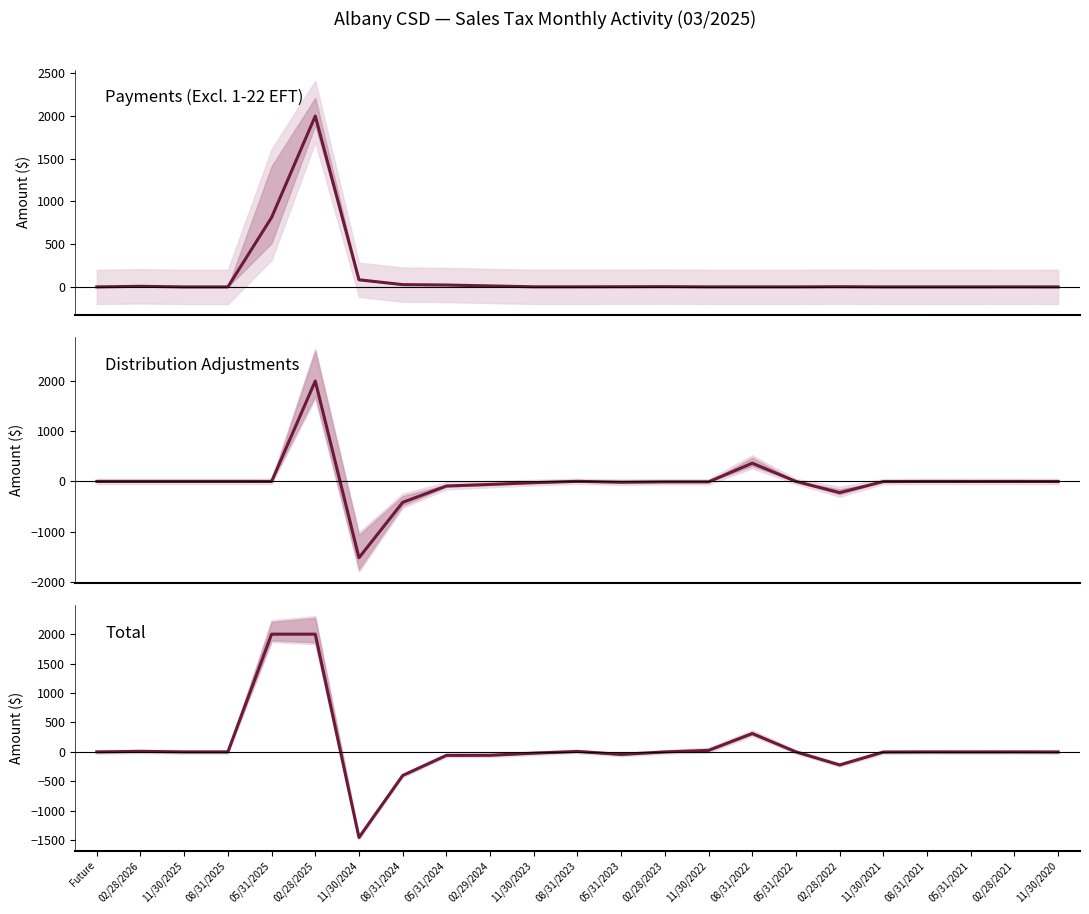

Reading left to right, what are all the values shown in this chart?

Payments (Excl. 1-22 EFT): Future=0.0	02/28/2026=7.3	11/30/2025=0.0	08/31/2025=0.0	05/31/2025=812.8	02/28/2025=2000.0	11/30/2024=83.7	08/31/2024=26.9	05/31/2024=22.5	02/29/2024=11.7	11/30/2023=1.2	08/31/2023=1.2	05/31/2023=2.0	02/28/2023=3.3	11/30/2022=0.6	08/31/2022=0.4	05/31/2022=0.4	02/28/2022=2.4	11/30/2021=0.3	08/31/2021=0.3	05/31/2021=0.2	02/28/2021=0.5	11/30/2020=0.2
Distribution Adjustments: Future=0.0	02/28/2026=0.0	11/30/2025=0.0	08/31/2025=0.0	05/31/2025=-0.3	02/28/2025=2000.0	11/30/2024=-1521.3	08/31/2024=-417.5	05/31/2024=-91.6	02/29/2024=-59.9	11/30/2023=-25.0	08/31/2023=1.8	05/31/2023=-16.1	02/28/2023=-8.4	11/30/2022=-8.7	08/31/2022=363.2	05/31/2022=-0.2	02/28/2022=-223.2	11/30/2021=-2.9	08/31/2021=-0.2	05/31/2021=-0.9	02/28/2021=-0.6	11/30/2020=-1.5
Total: Future=0.0	02/28/2026=9.2	11/30/2025=0.0	08/31/2025=0.0	05/31/2025=2000.0	02/28/2025=2000.0	11/30/2024=-1453.8	08/31/2024=-400.9	05/31/2024=-59.0	02/29/2024=-57.3	11/30/2023=-21.3	08/31/2023=8.0	05/31/2023=-43.4	02/28/2023=-0.1	11/30/2022=26.1	08/31/2022=312.2	05/31/2022=0.2	02/28/2022=-221.5	11/30/2021=-2.6	08/31/2021=-0.0	05/31/2021=-0.8	02/28/2021=-0.1	11/30/2020=-1.4